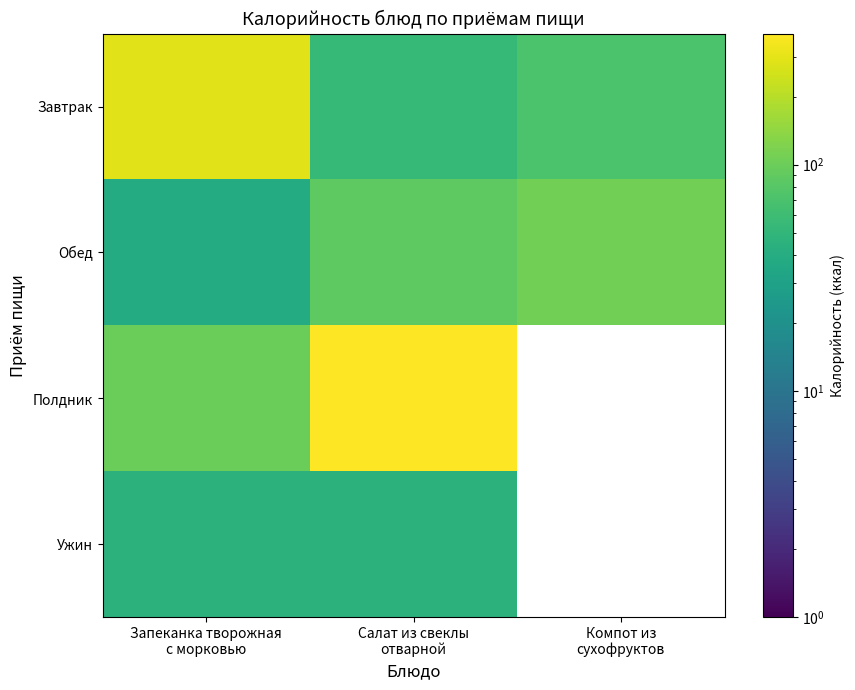

How many distinct data groups are displayed?

4